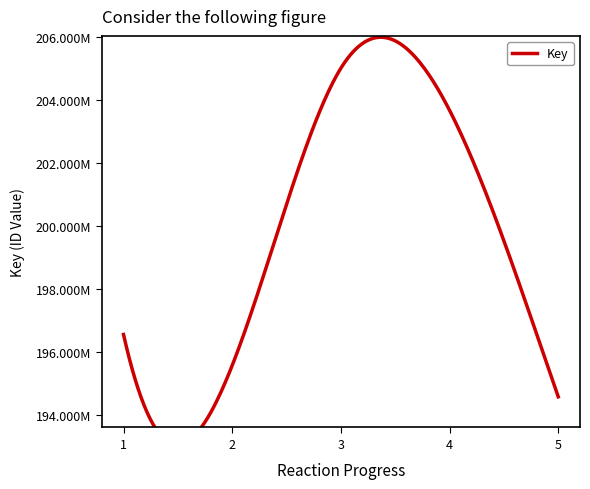

What is the change in value from 2 to 5?

-995779